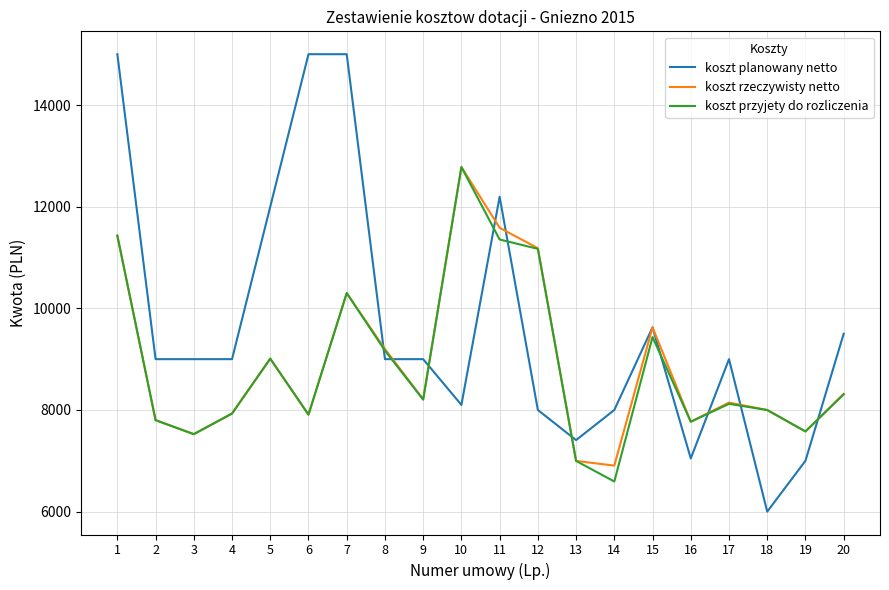

What are all the series names shown in the legend?

koszt planowany netto, koszt rzeczywisty netto, koszt przyjety do rozliczenia